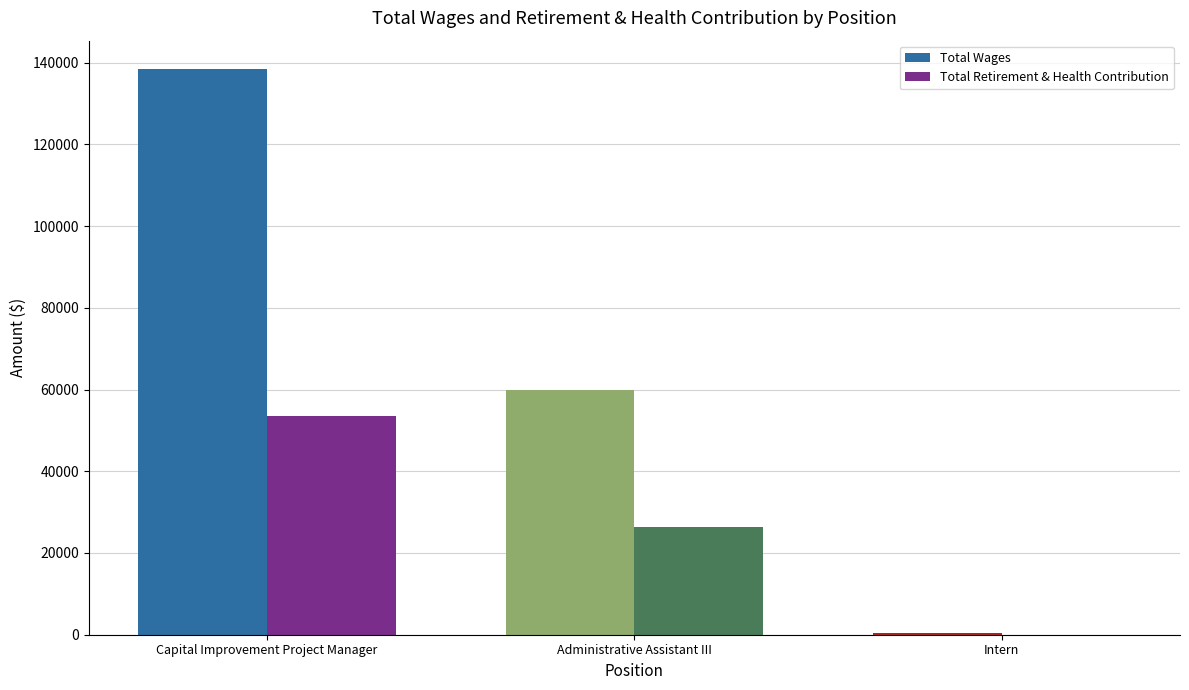

At which category is the sum across all series the highest?

Capital Improvement Project Manager